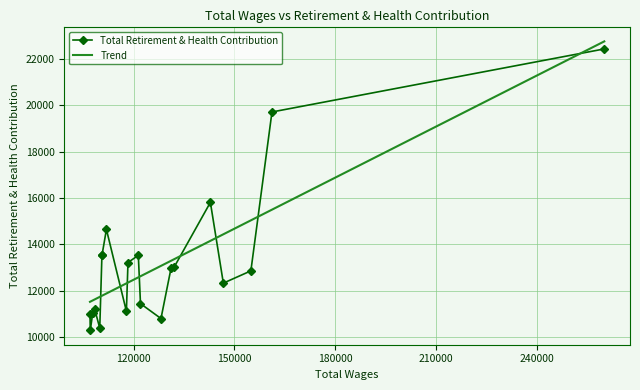

Rank the series by their maximum value, from highest to lowest.

Trend, Total Retirement & Health Contribution